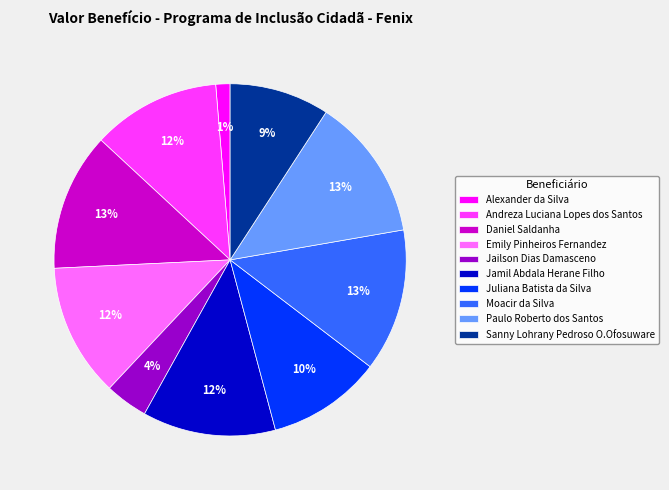

Count the number of slices in the pie.

10